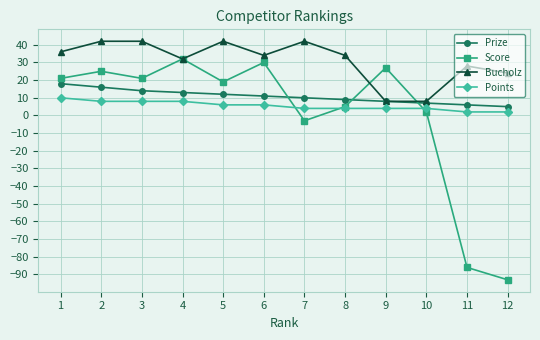

At which category does Score reach its first local peak?

2